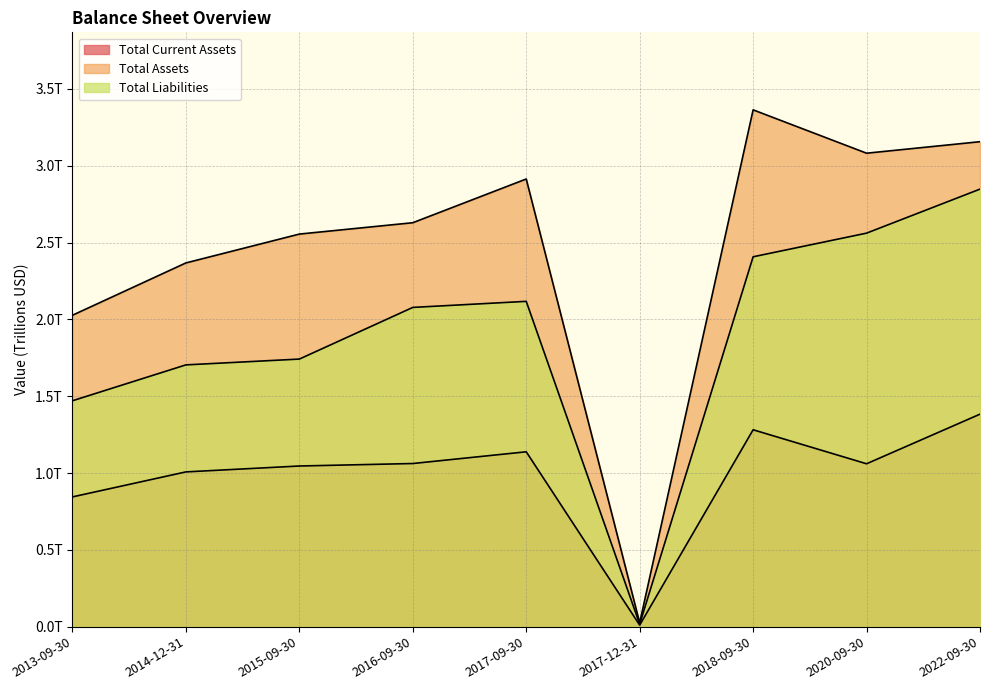

Where does the Total Current Assets series first go above 1?

2014-12-31